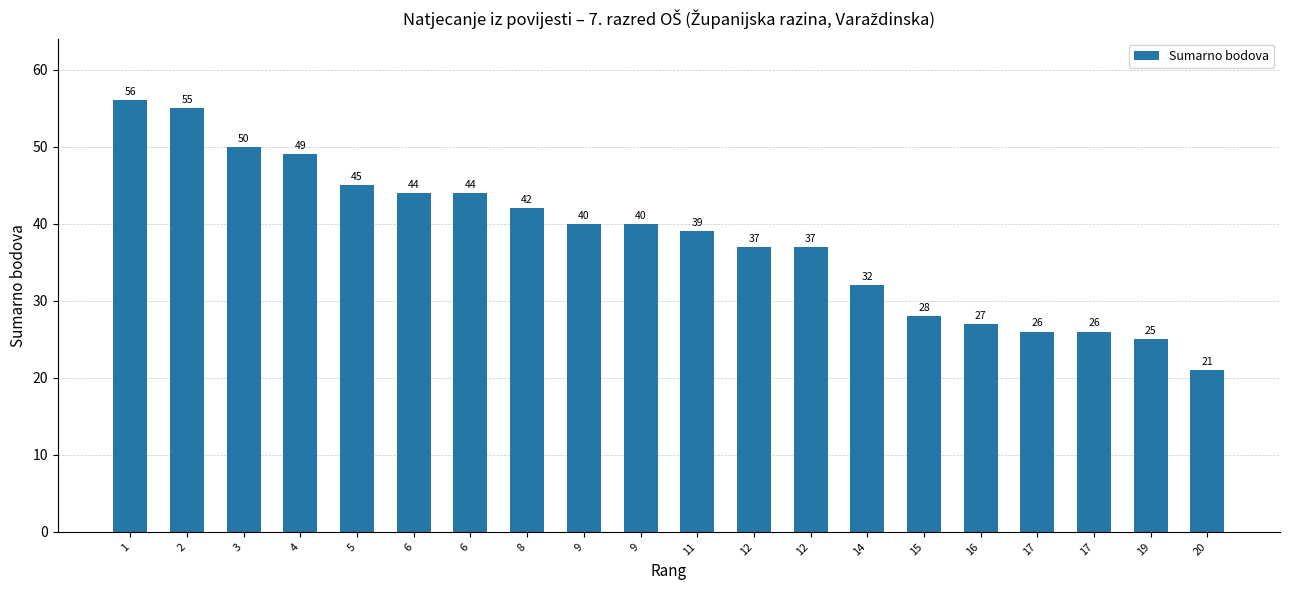

The value at 17 is 26. True or false?

True